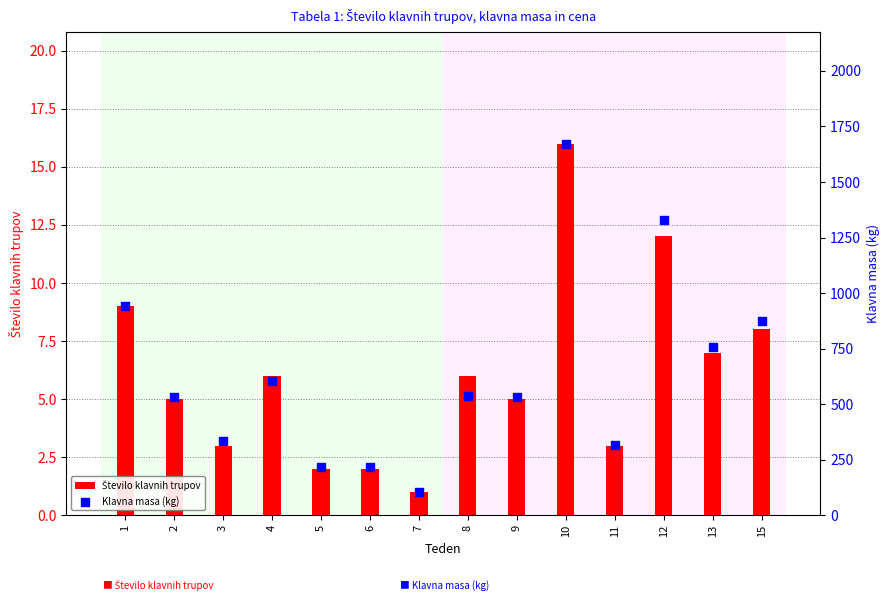

Which series reaches the maximum Y coordinate?

Klavna masa (kg)